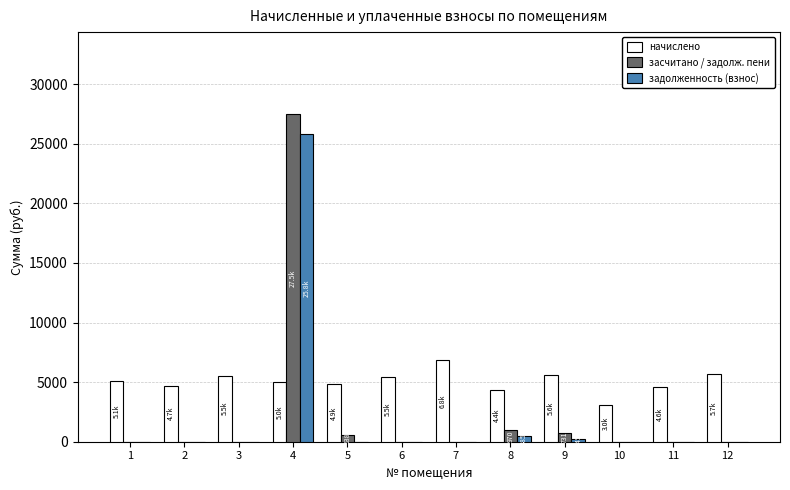

What are all the series names shown in the legend?

начислено, засчитано / задолж. пени, задолженность (взнос)